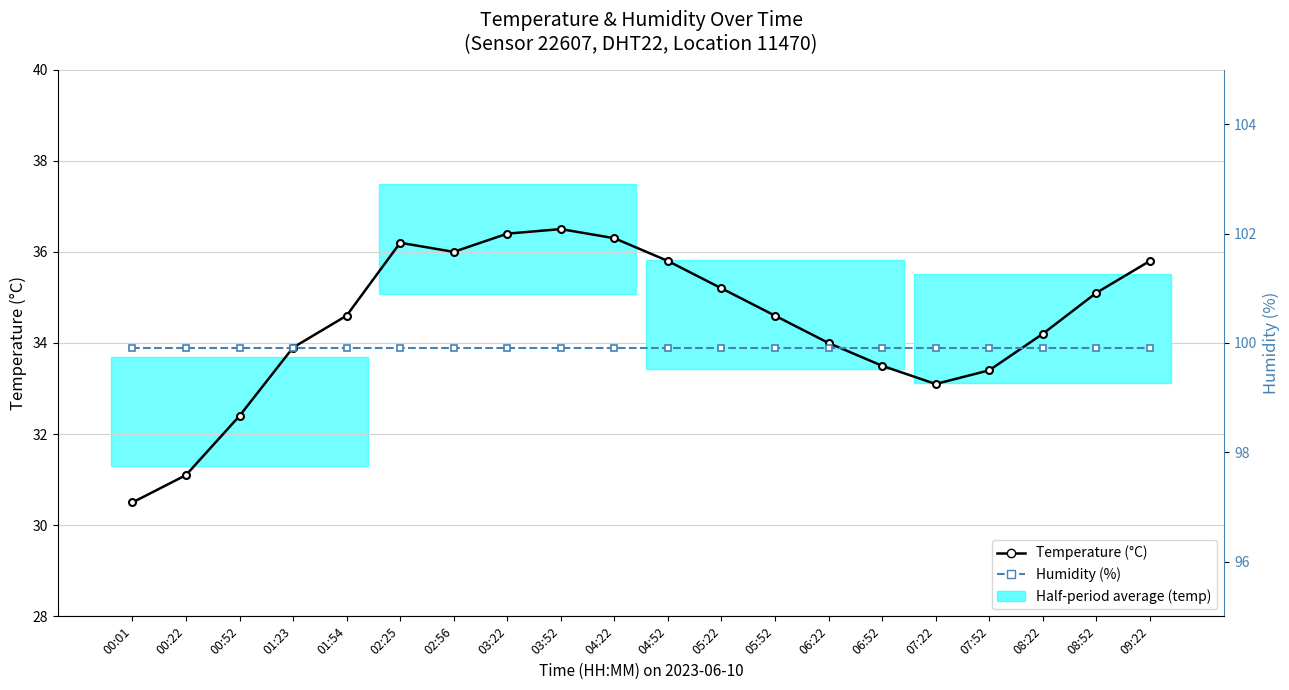

At which category is the sum across all series the highest?

03:52